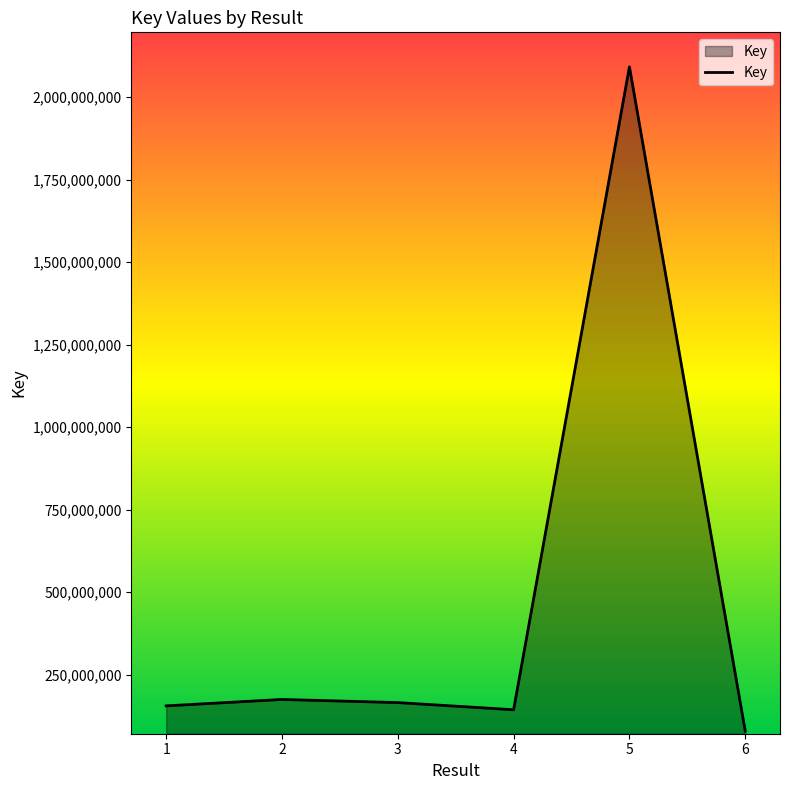

What is the sum of all values?

2811859552